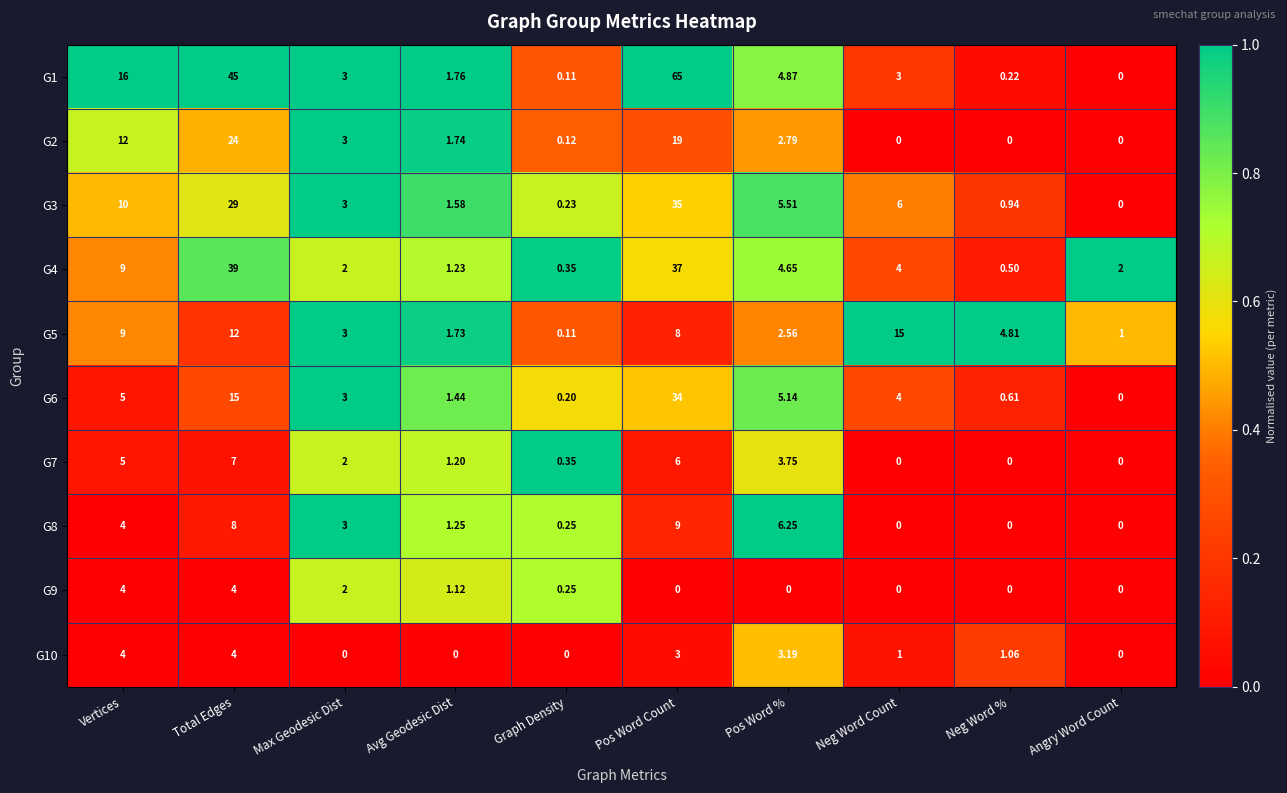

Which series has the largest range (max minus min)?

G1